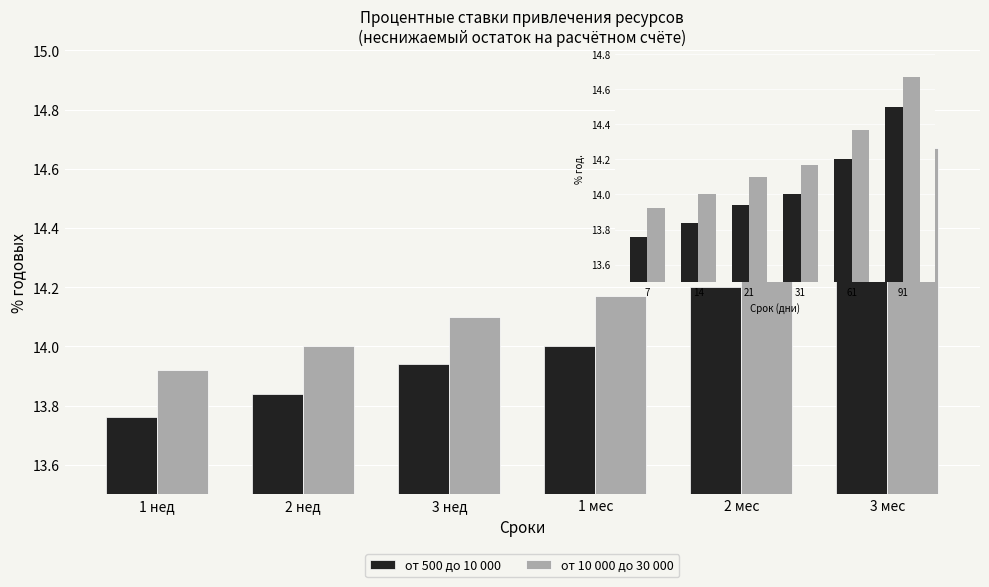

What is the label of the 2nd bar from the right?

2 мес